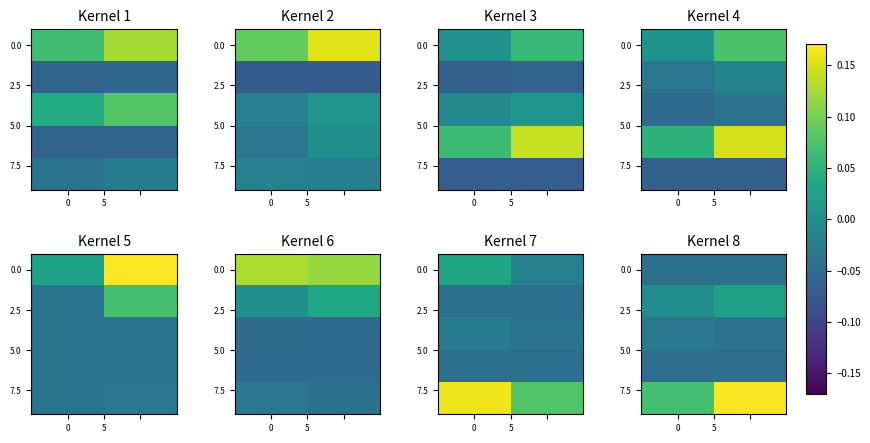

What is the spread (max minus min) of values at 0?

0.1